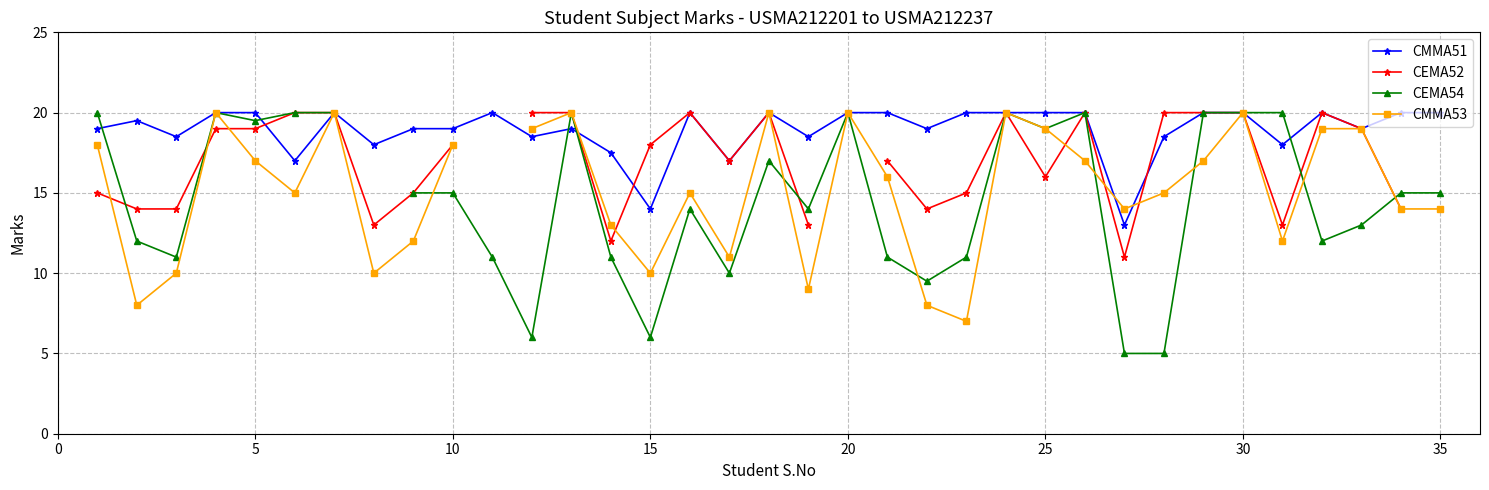

What is the lowest value of the CMMA51 series?

13.0